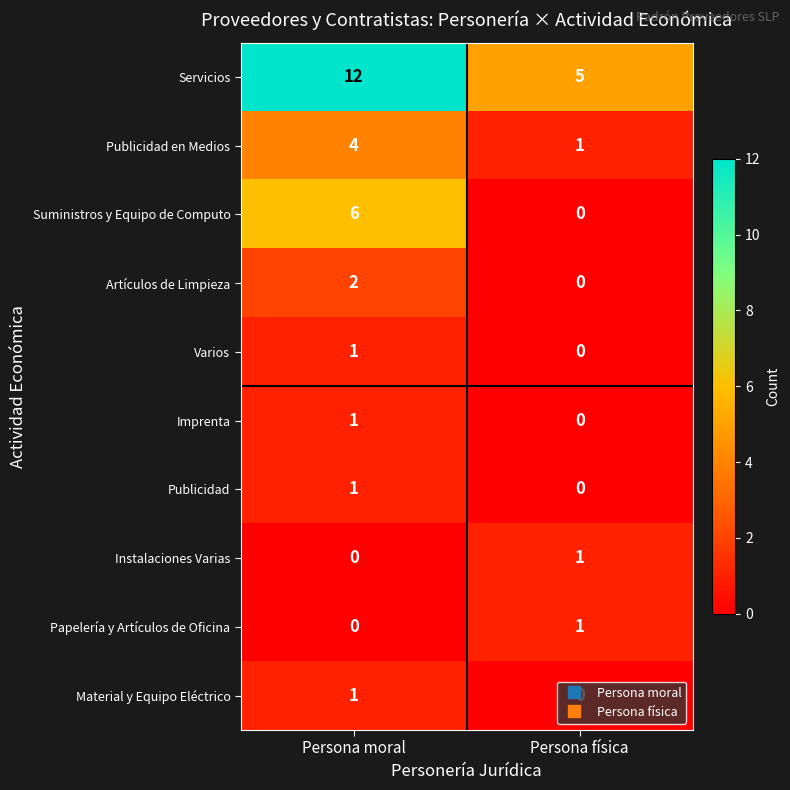

At how many categories does at least one series exceed 0?

2